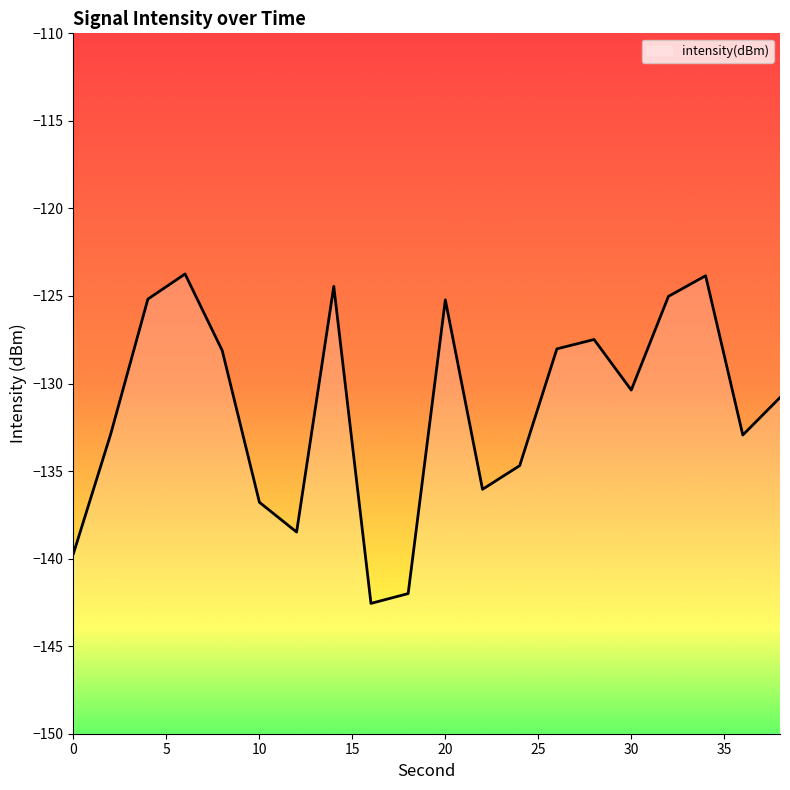

What is the average value?

-131.4